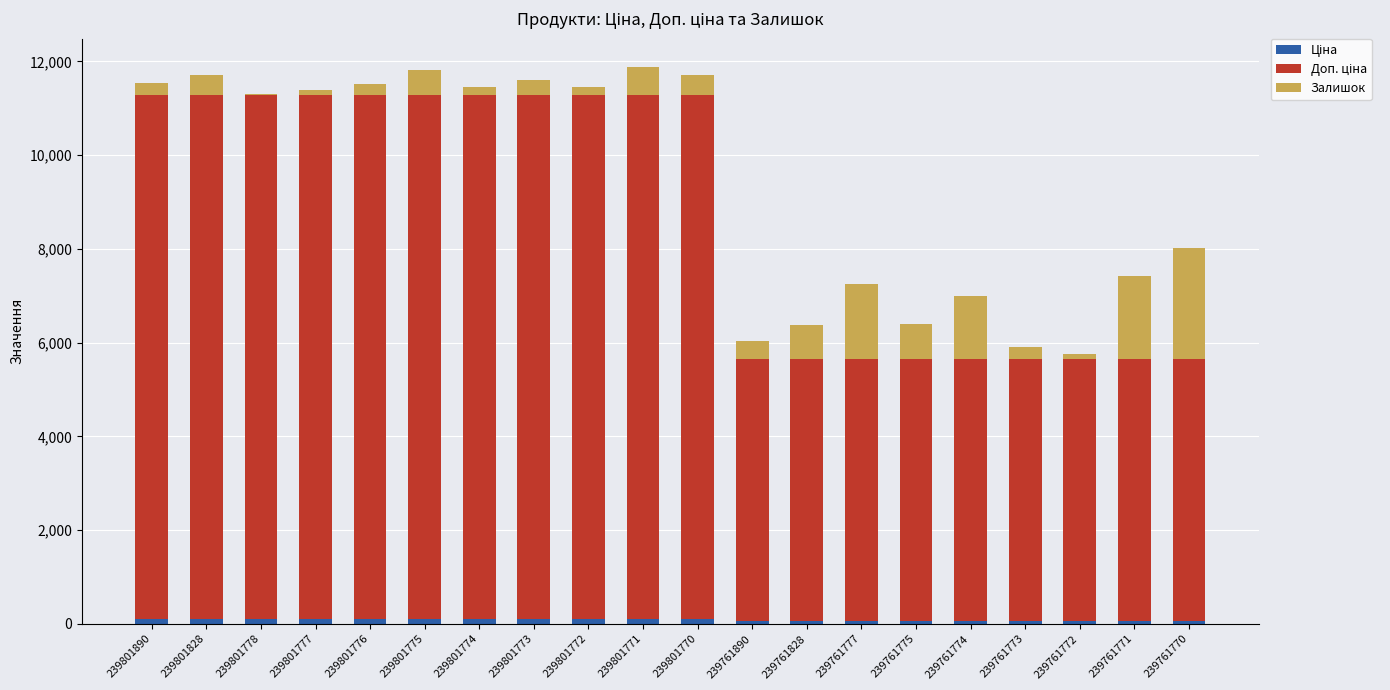

Are the bars horizontal?

No